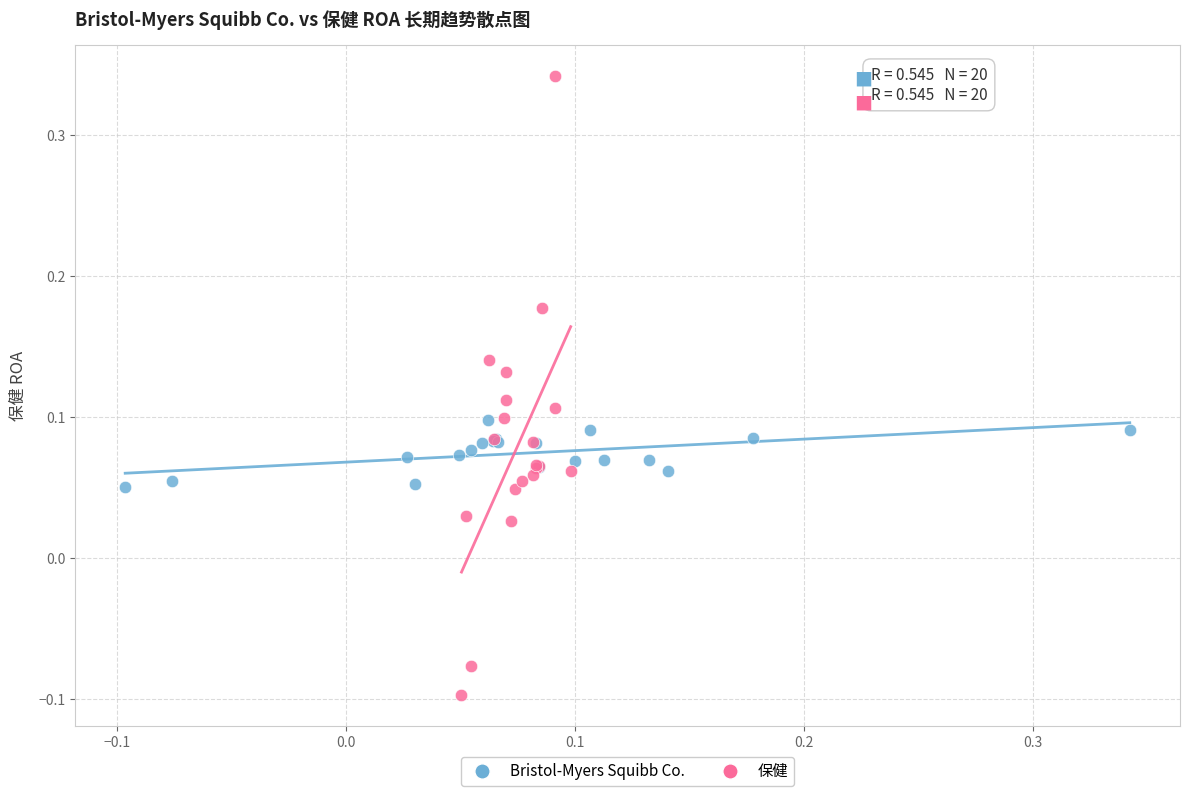

Which series has the widest spread of Y values?

保健